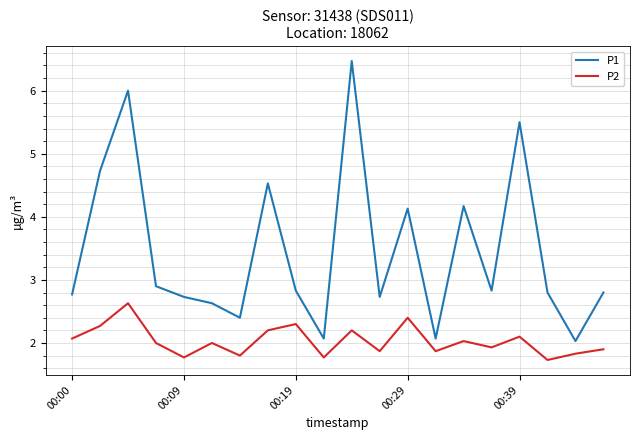

Which series has the widest spread of values?

P1